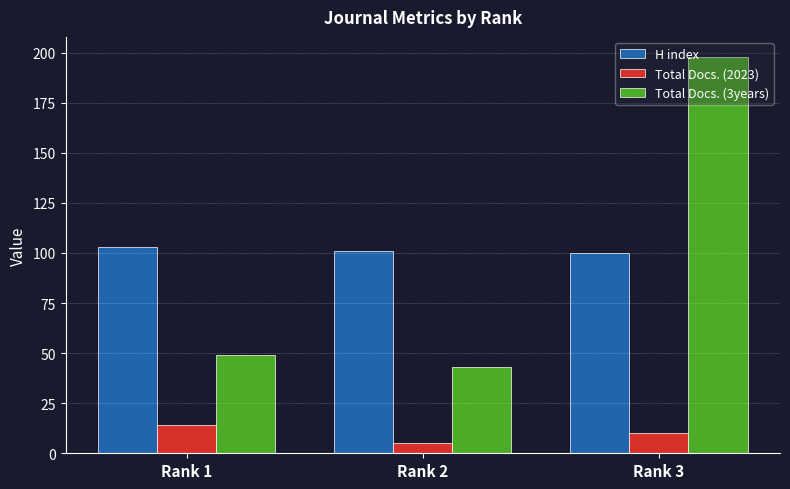

Rank the series at Rank 3 from lowest to highest value.

Total Docs. (2023), H index, Total Docs. (3years)